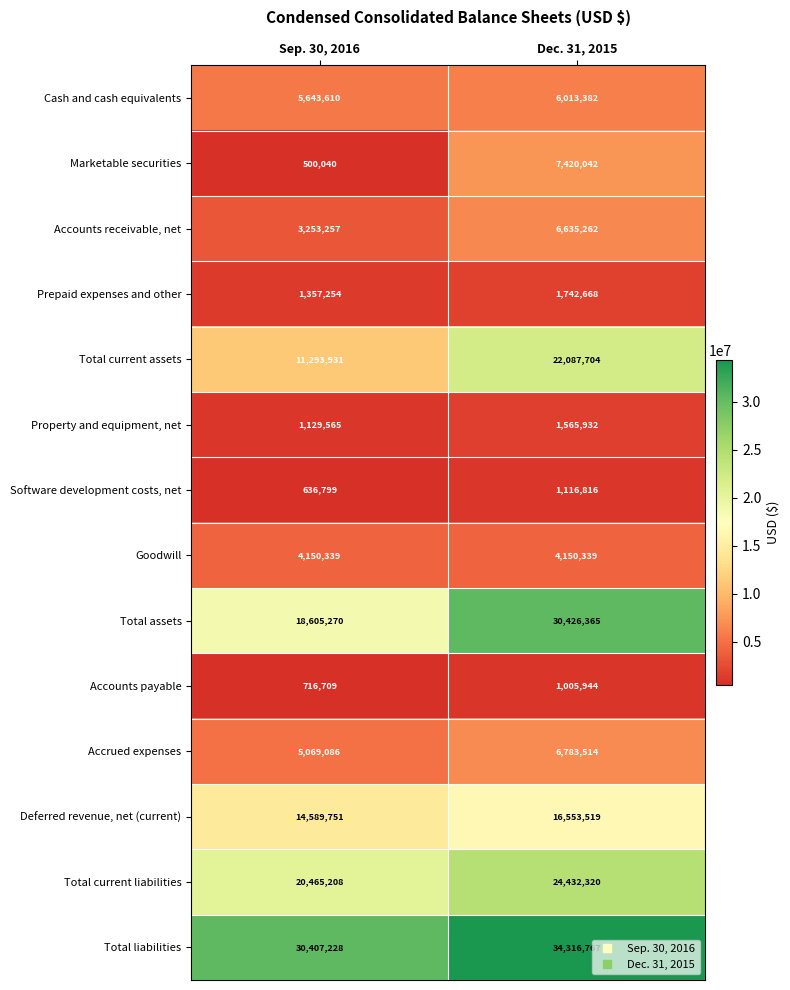

Read the Total current assets value at Dec. 31, 2015, to the nearest 50.

22087700